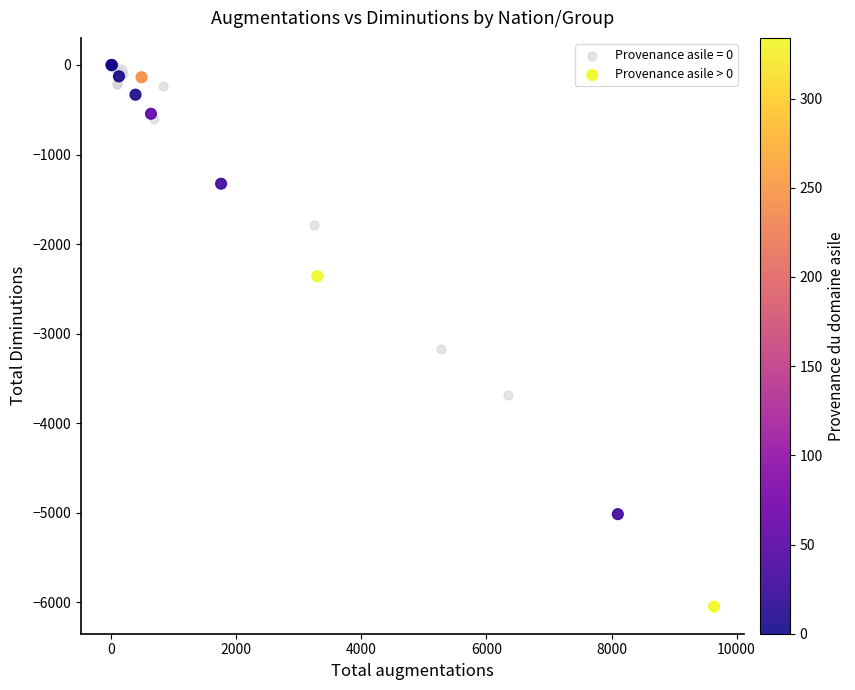

Which series has the largest Y range (max minus min)?

Provenance asile > 0